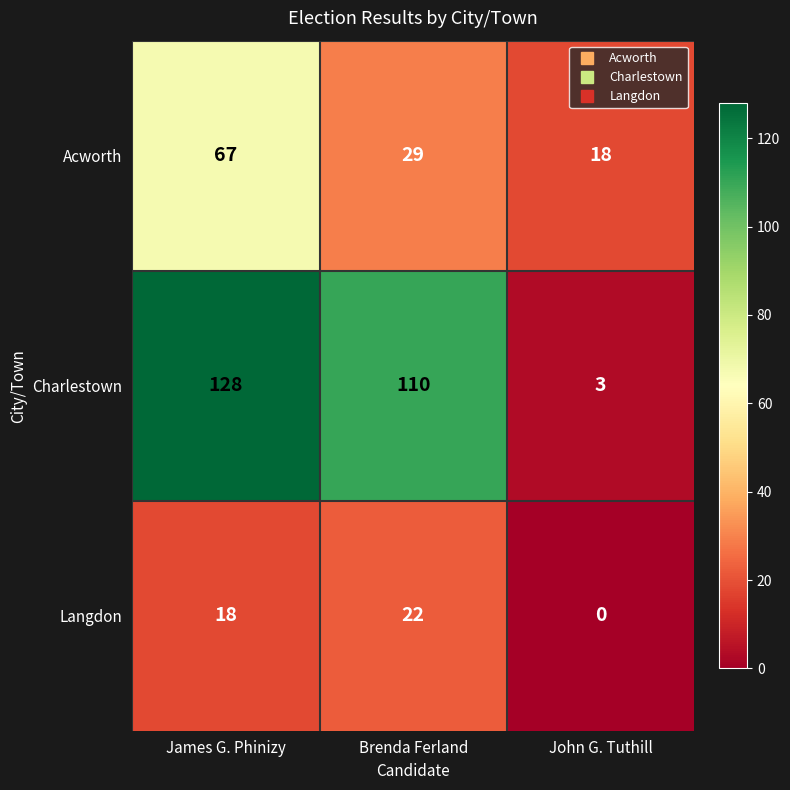

The Acworth series shows 67 at James G. Phinizy. True or false?

True